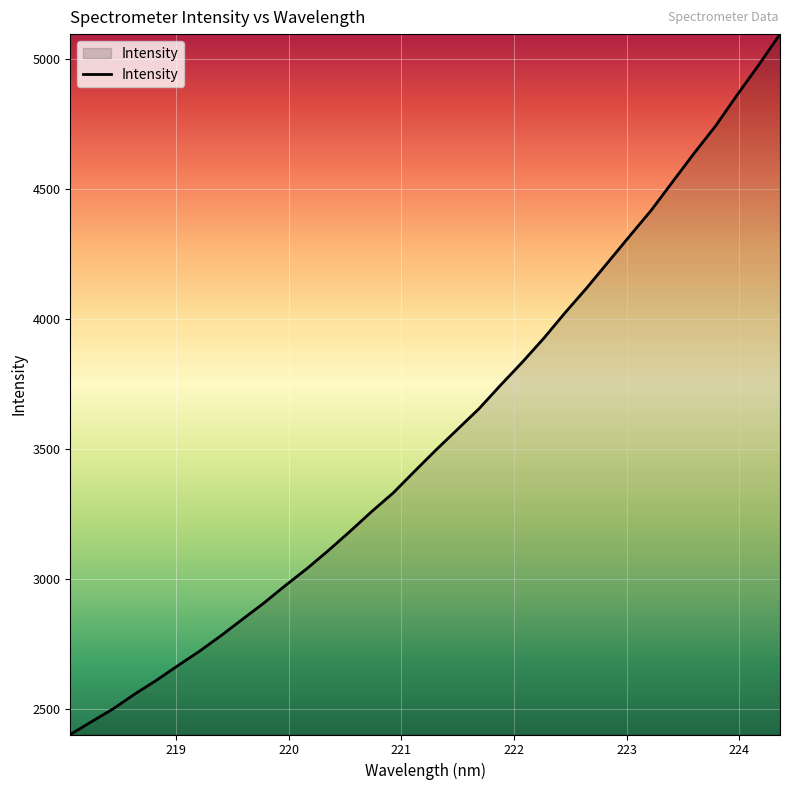

What is the minimum value shown in the chart?

2403.9